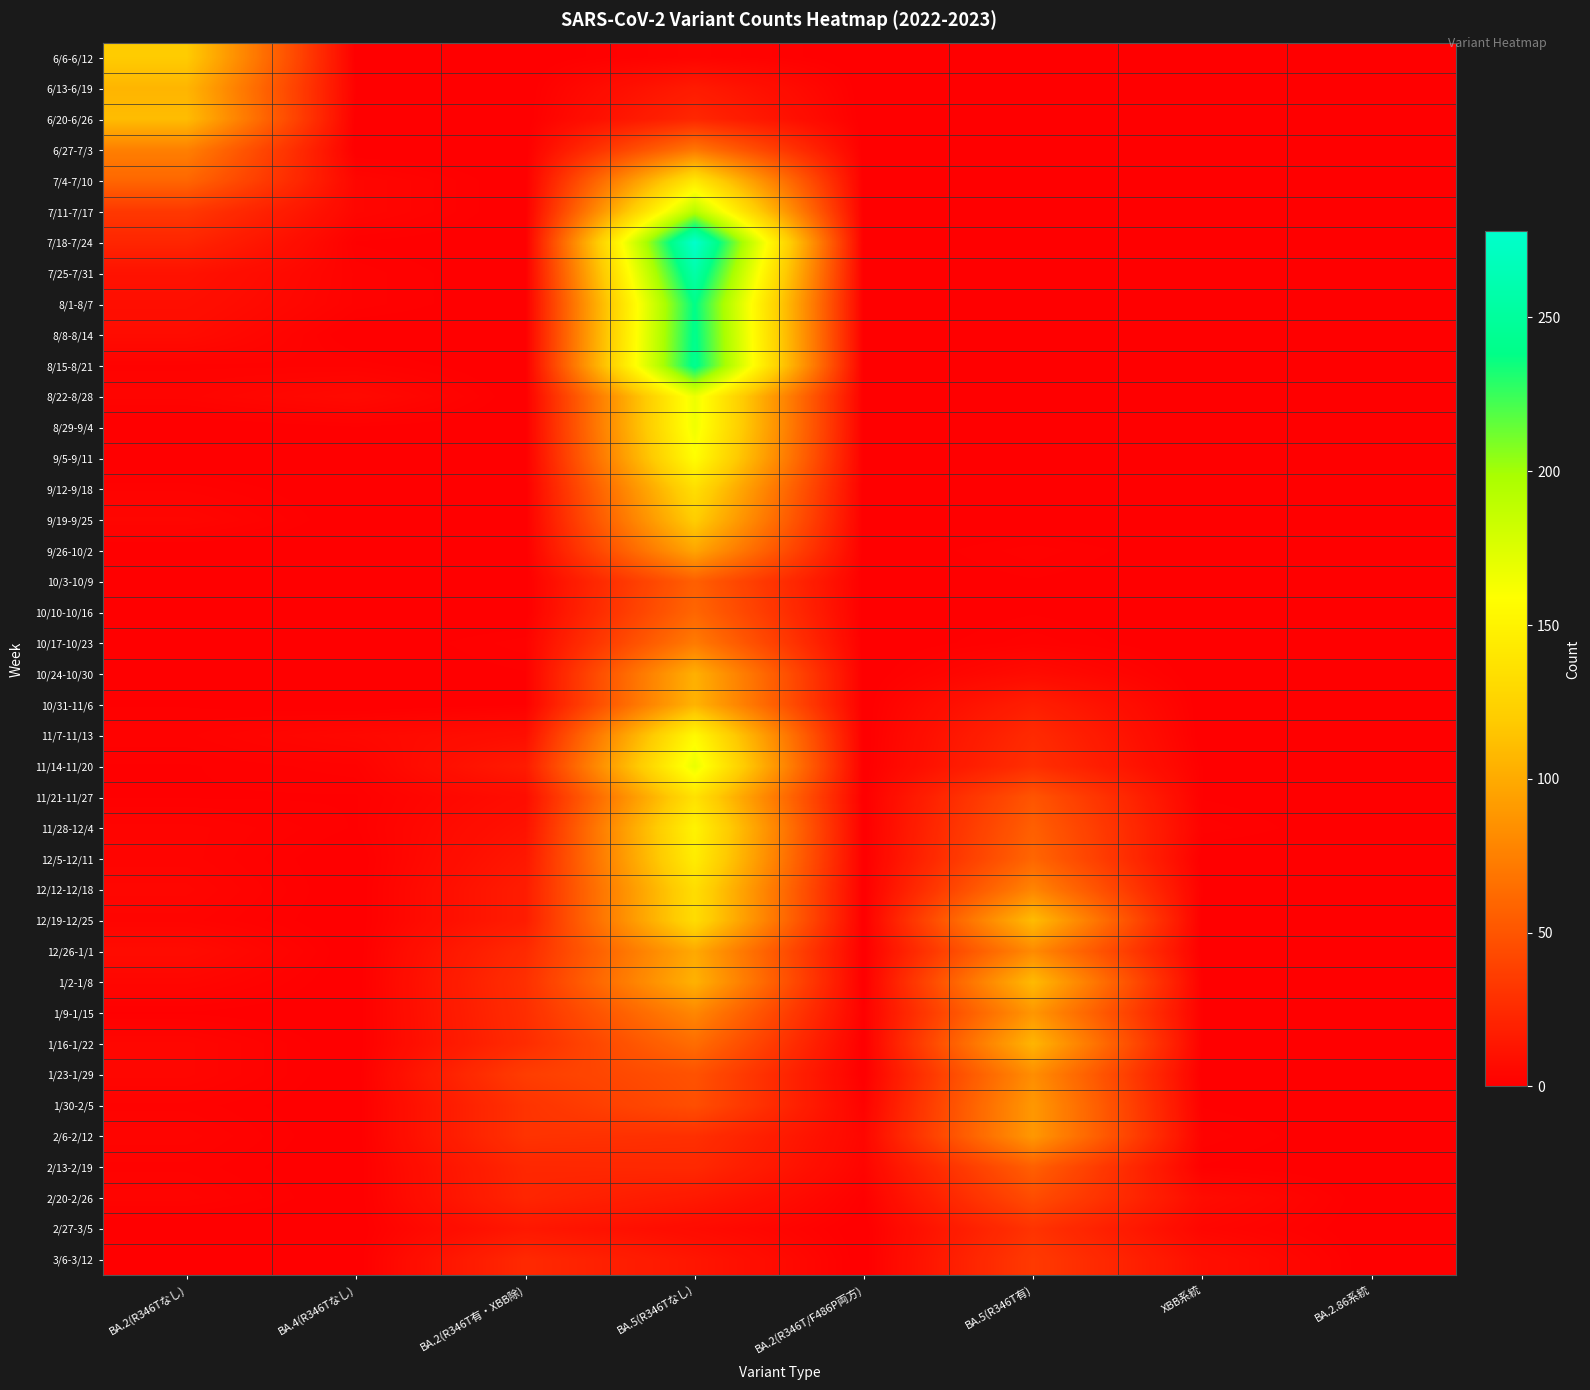

How many data points does each series have?

8